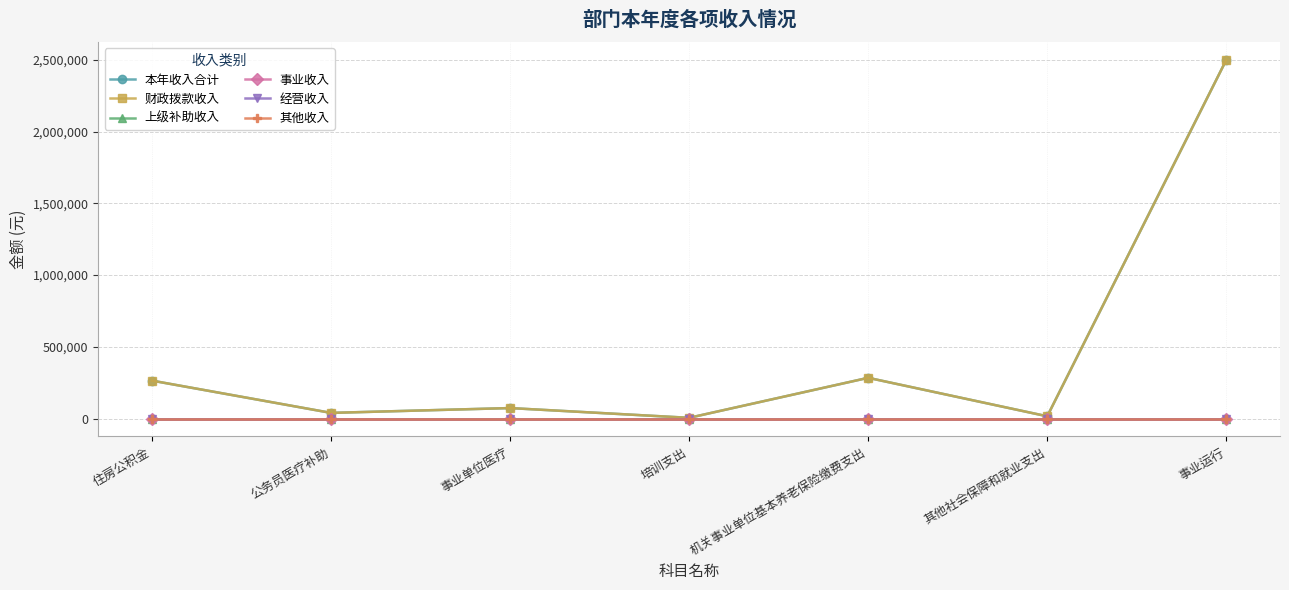

At how many categories does at least one series exceed 694218?

1